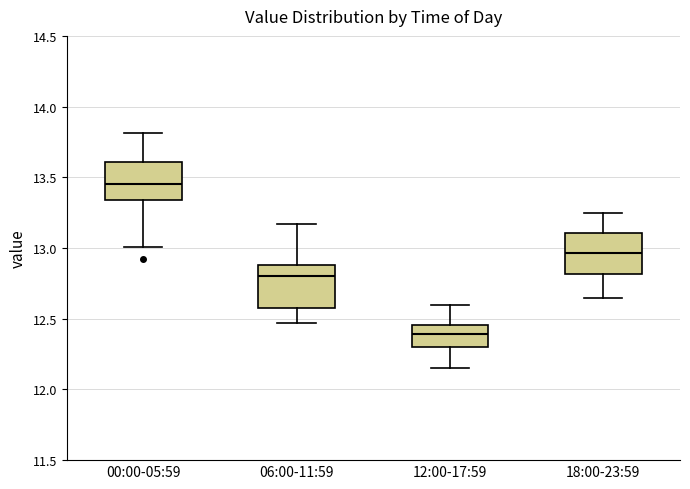

Reading left to right, transcribe this box plot: for each box, give where its median line is, the range the box spans, and where its two whiskers end, as read against the y-axis. The values are not printed on the chart, so give them approximately, as read against the axis.

00:00-05:59: median 13.45, box 13.35 to 13.60, whiskers 13.00 to 13.80
06:00-11:59: median 12.80, box 12.60 to 12.90, whiskers 12.45 to 13.15
12:00-17:59: median 12.40, box 12.30 to 12.45, whiskers 12.15 to 12.60
18:00-23:59: median 12.95, box 12.80 to 13.10, whiskers 12.65 to 13.25